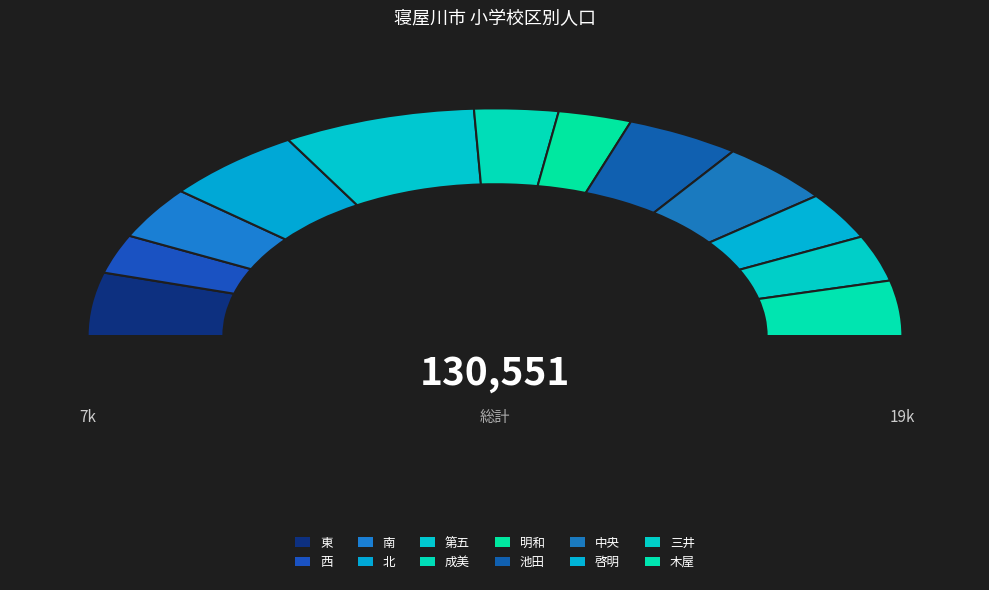

Which category has the biggest portion of the pie?

第五